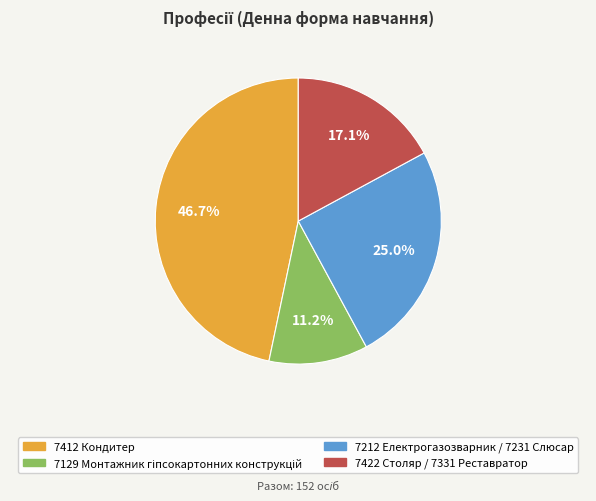

To the nearest percent, what percentage of the pie is 7212 Електрогазозварник / 7231 Слюсар?

25%